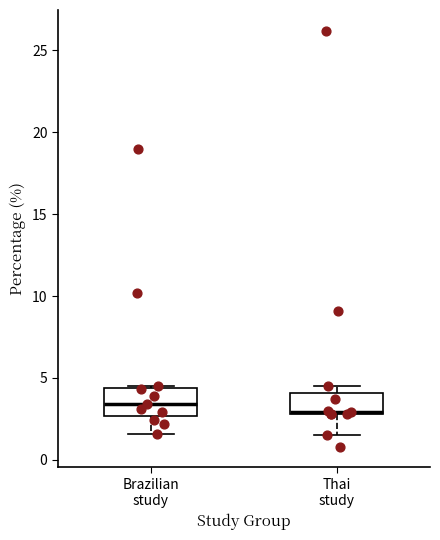

Reading left to right, read every box against the y-axis: the position of its median line, the range the box covers, and the ends of its whiskers. The values are not printed on the chart, so give them approximately, as read against the axis.

Brazilian study: median 3.5, box 2.5 to 4.5, whiskers 1.5 to 4.5
Thai study: median 3.0 (drawn on the box's lower edge), box 3.0 to 4.0, whiskers 1.5 to 4.5